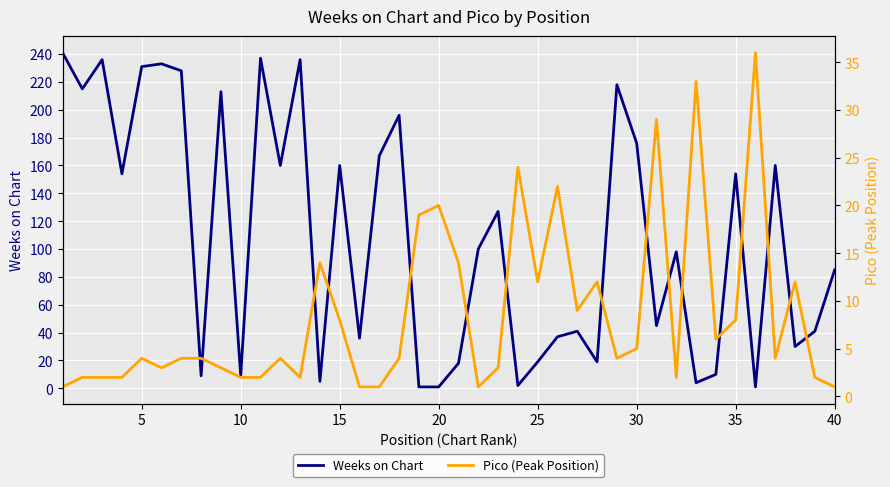

How many times do Pico (Peak Position) and Weeks on Chart cross each other?

10